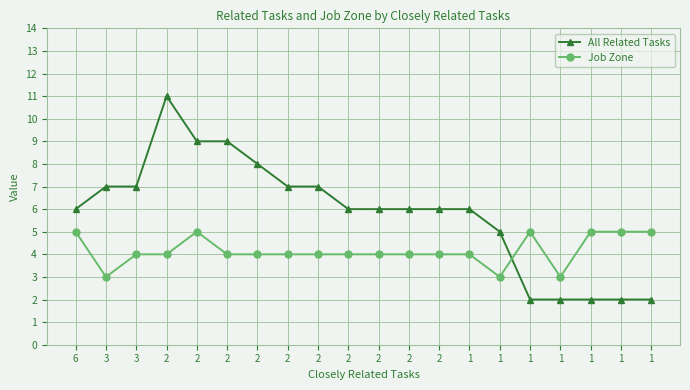

How many lines are shown in the chart?

2